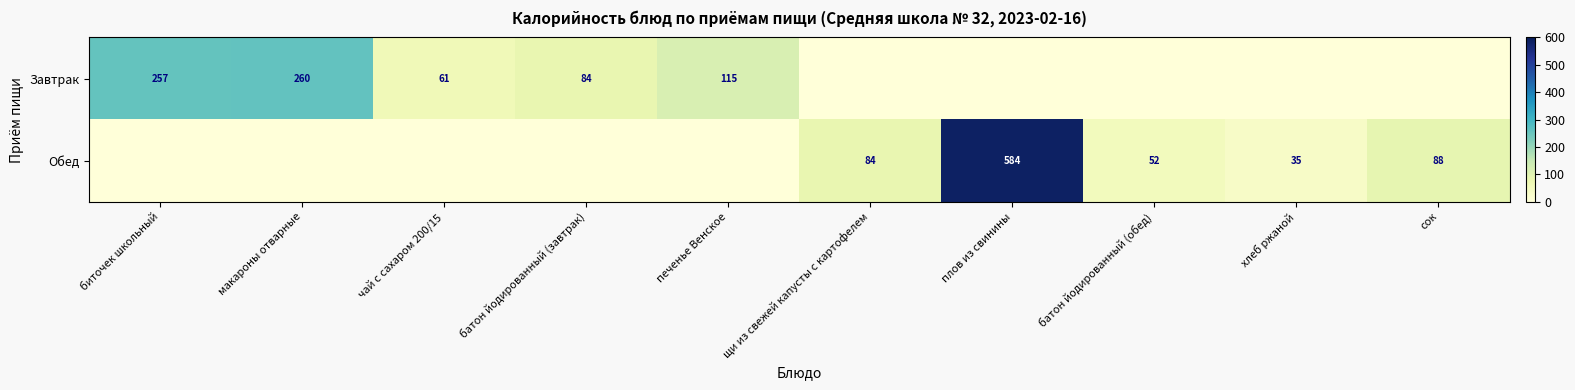

The Завтрак series shows 159 at печенье Венское. True or false?

False